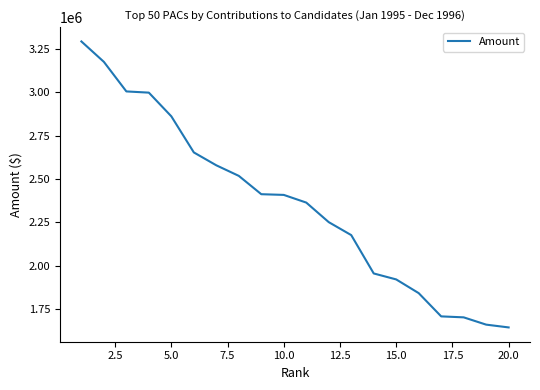

What is the difference between the maximum and minimum values?

1649558